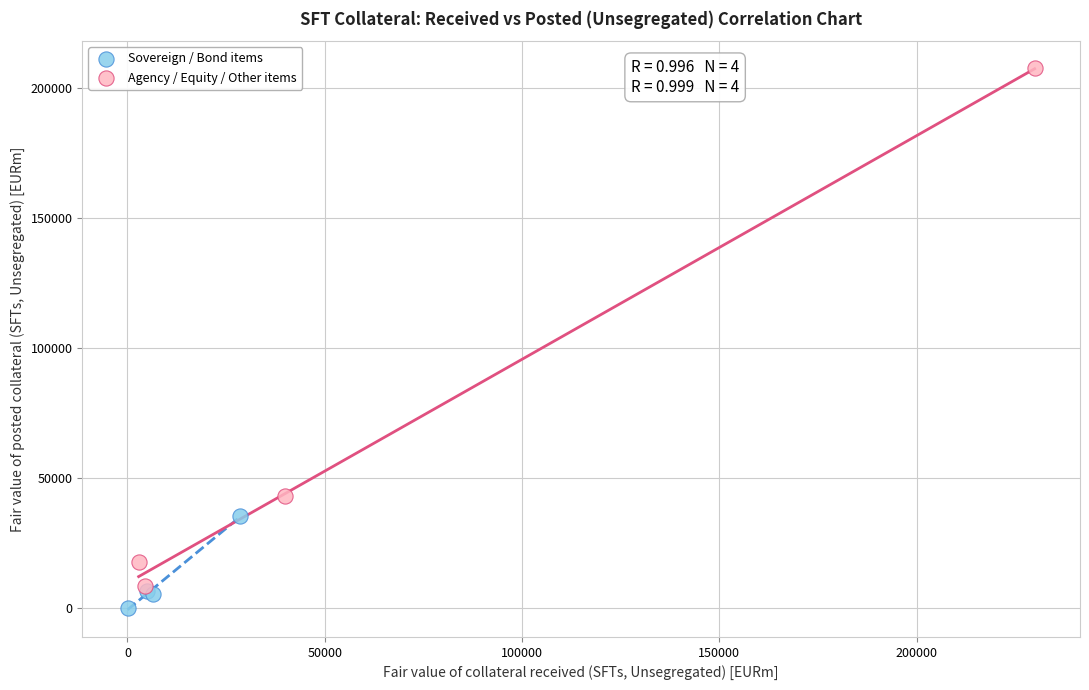

Which series contains the highest Y value?

Agency / Equity / Other items